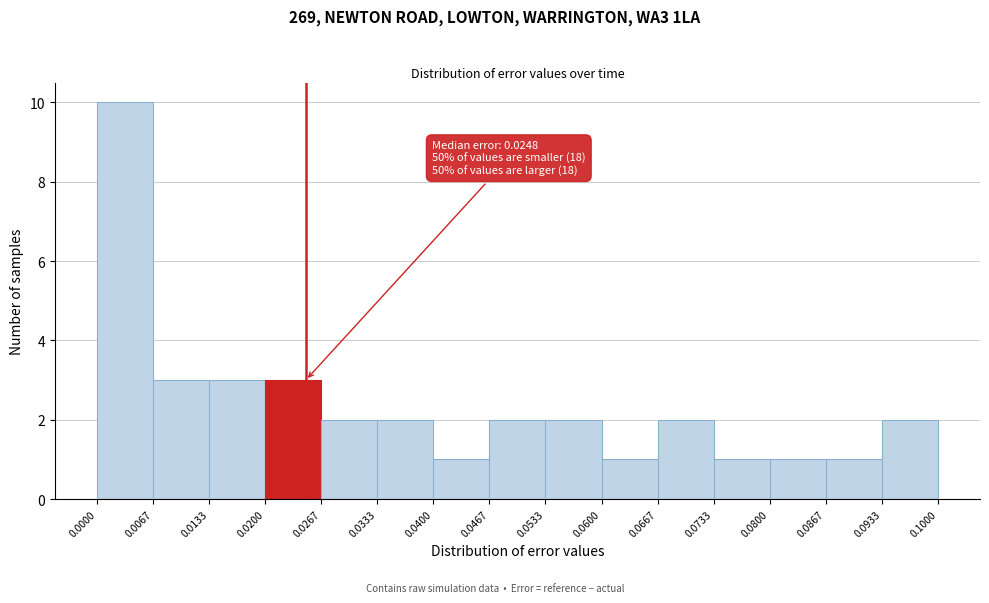

Which range on the x-axis has the tallest bar?

0.0000 to 0.0067